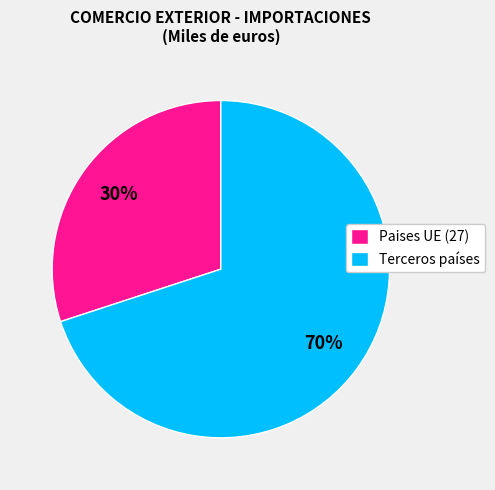

Count the number of slices in the pie.

2